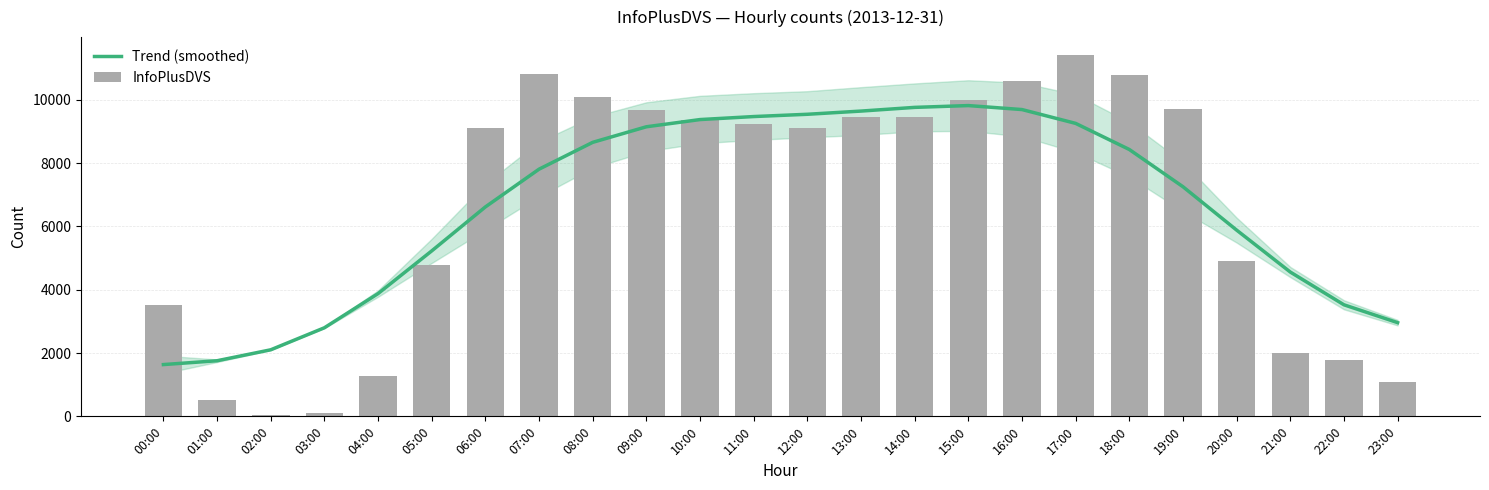

How many distinct data groups are displayed?

2